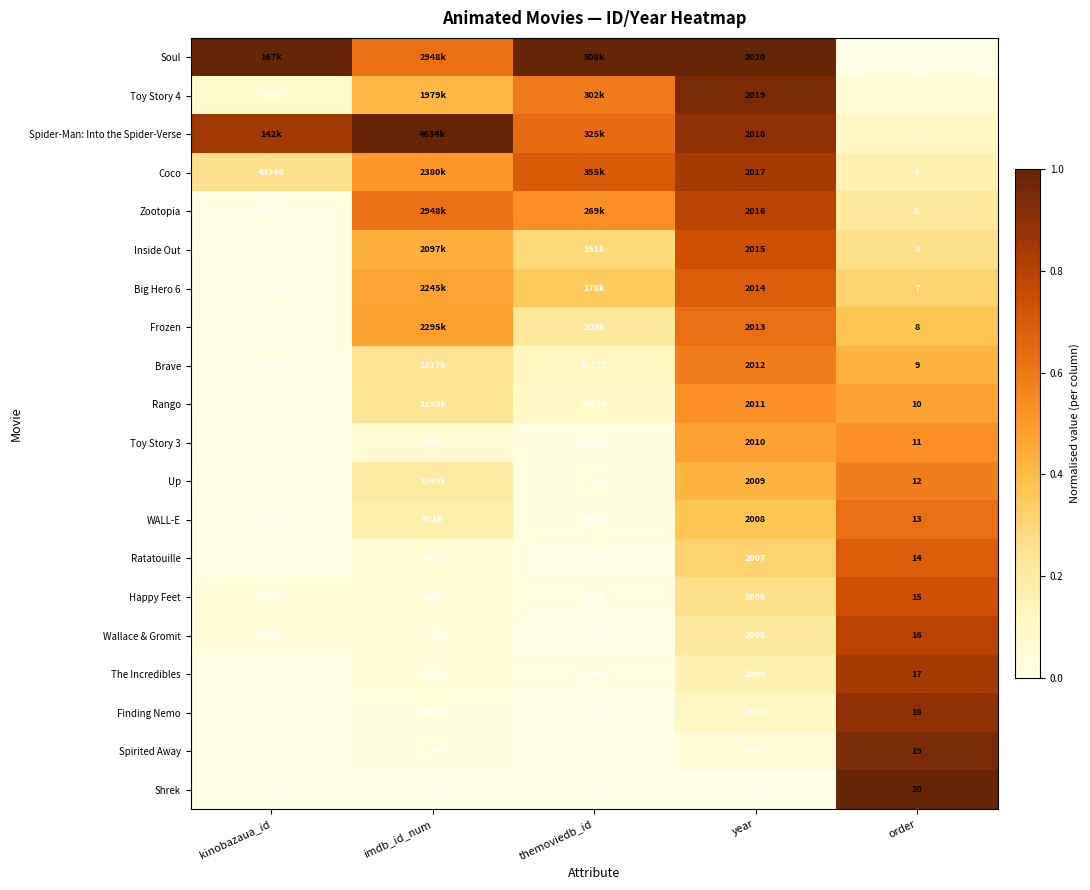

Is the value of Toy Story 3 at order greater than the value of Zootopia at kinobazaua_id?

No